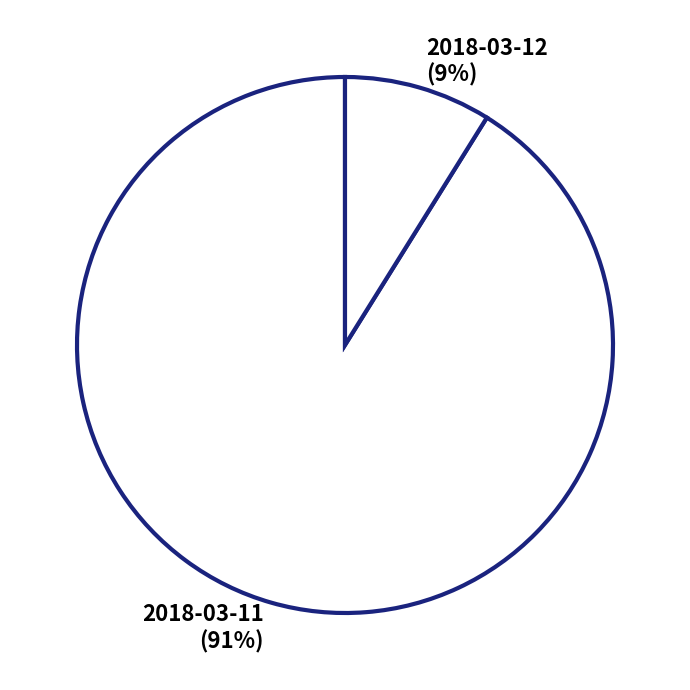

Is the sum of 2018-03-11 and 2018-03-12 greater than half?

Yes